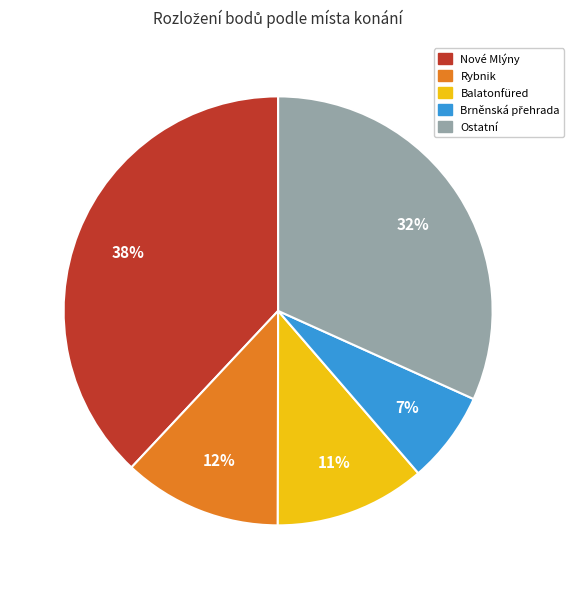

To the nearest percent, what is the difference between the largest and smallest slice percentages?

31%